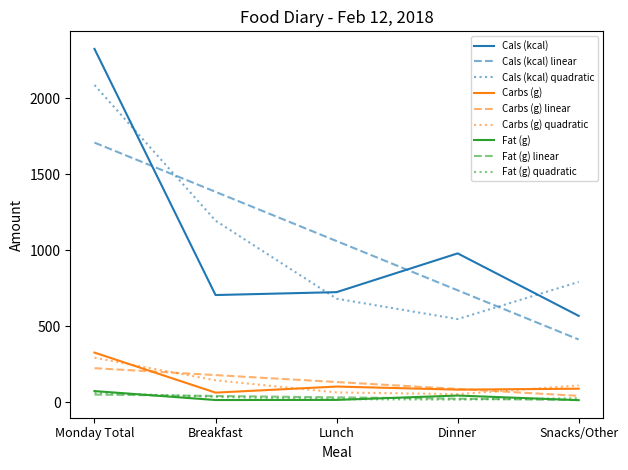

What position from the left is Snacks/Other?

5